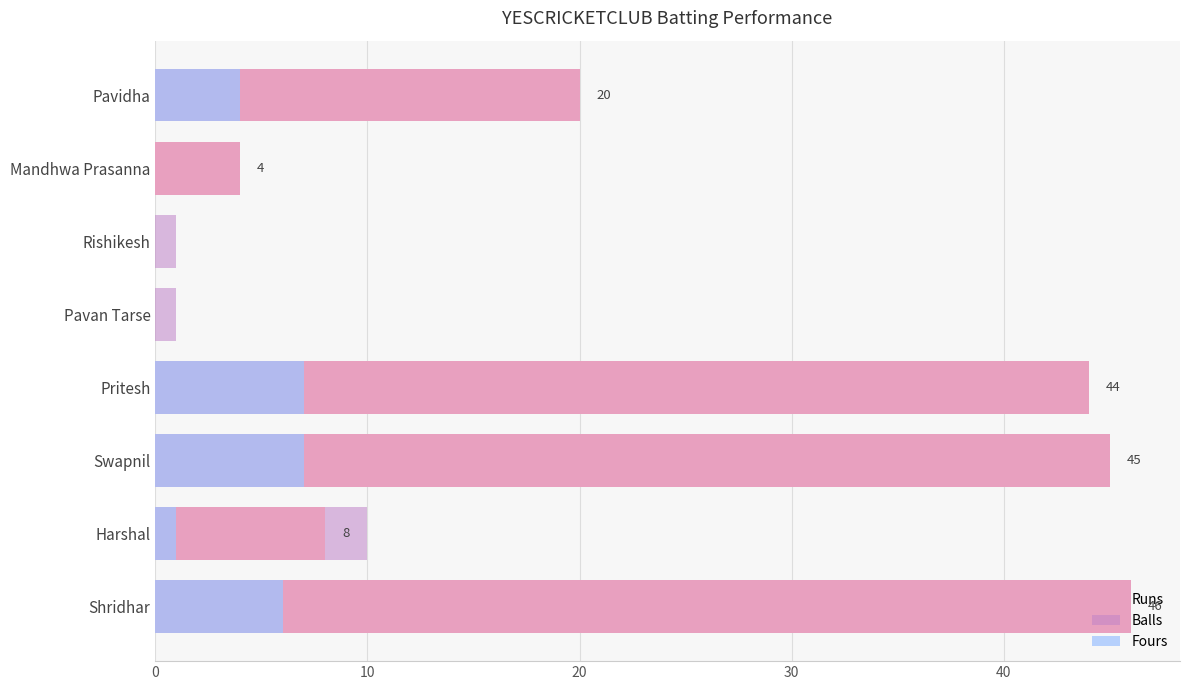

What are all the series names shown in the legend?

Runs, Balls, Fours